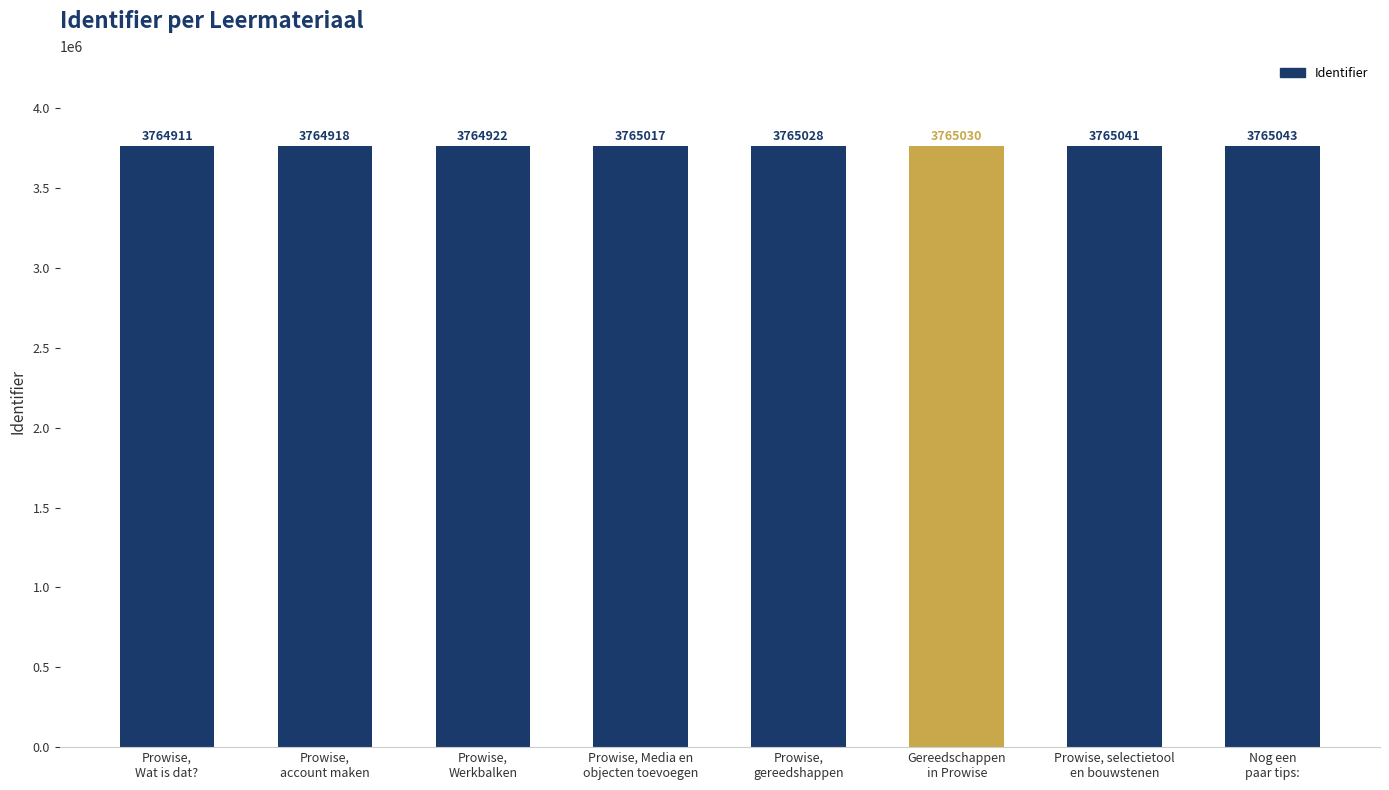

What is the sum of the values at Prowise,
Werkbalken and Prowise,
Wat is dat??

7529833